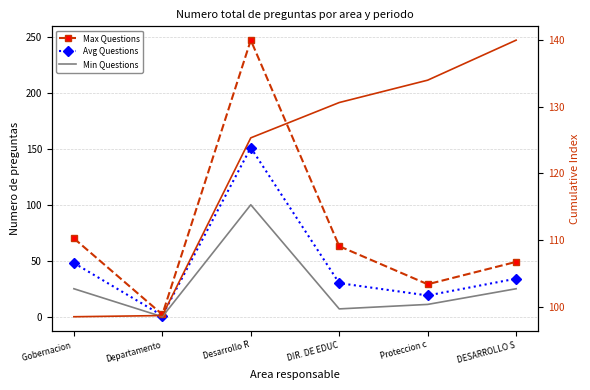

How many values in the Min Questions series are below 25?

3